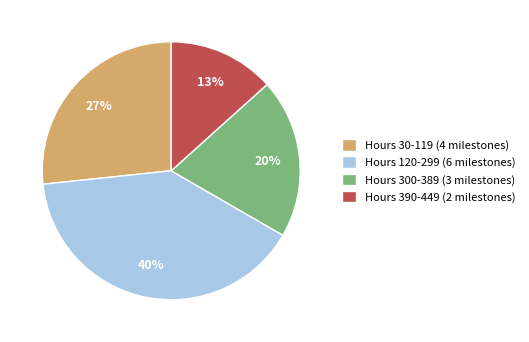

To the nearest percent, what is the average slice percentage?

25%